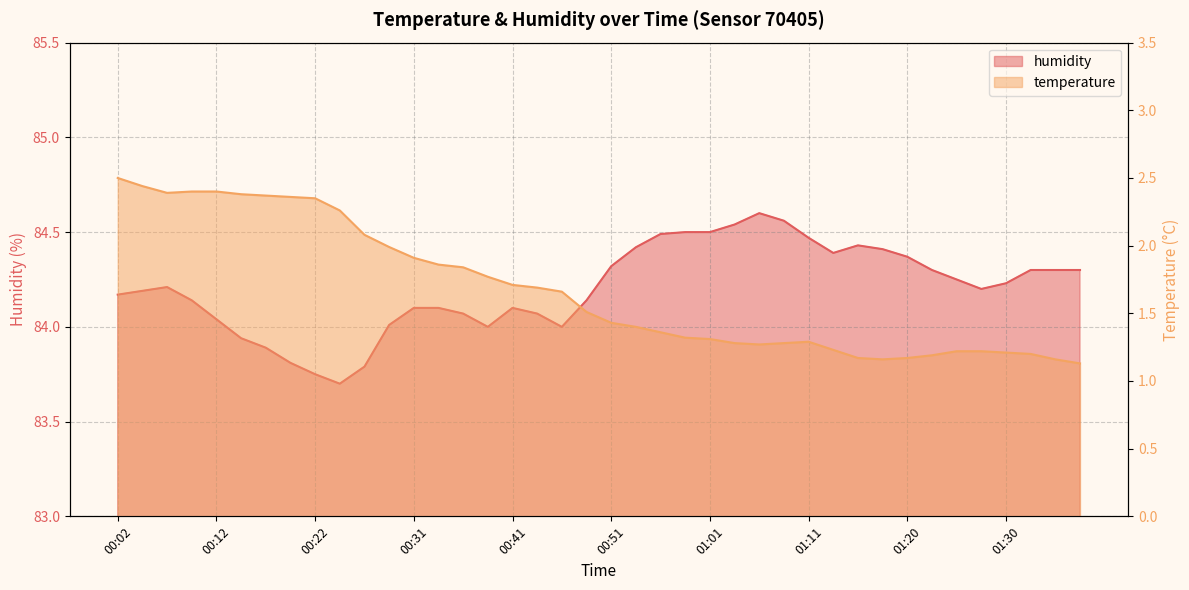

List the labels in order of value, smallest first.

00:24, 00:22, 00:26, 00:19, 00:17, 00:14, 00:39, 00:46, 00:29, 00:12, 00:36, 00:44, 00:31, 00:34, 00:41, 00:09, 00:49, 00:02, 00:04, 01:28, 00:07, 01:30, 01:25, 01:23, 01:33, 01:35, 01:37, 00:51, 01:20, 01:13, 01:18, 00:53, 01:16, 01:11, 00:56, 00:58, 01:01, 01:03, 01:08, 01:06